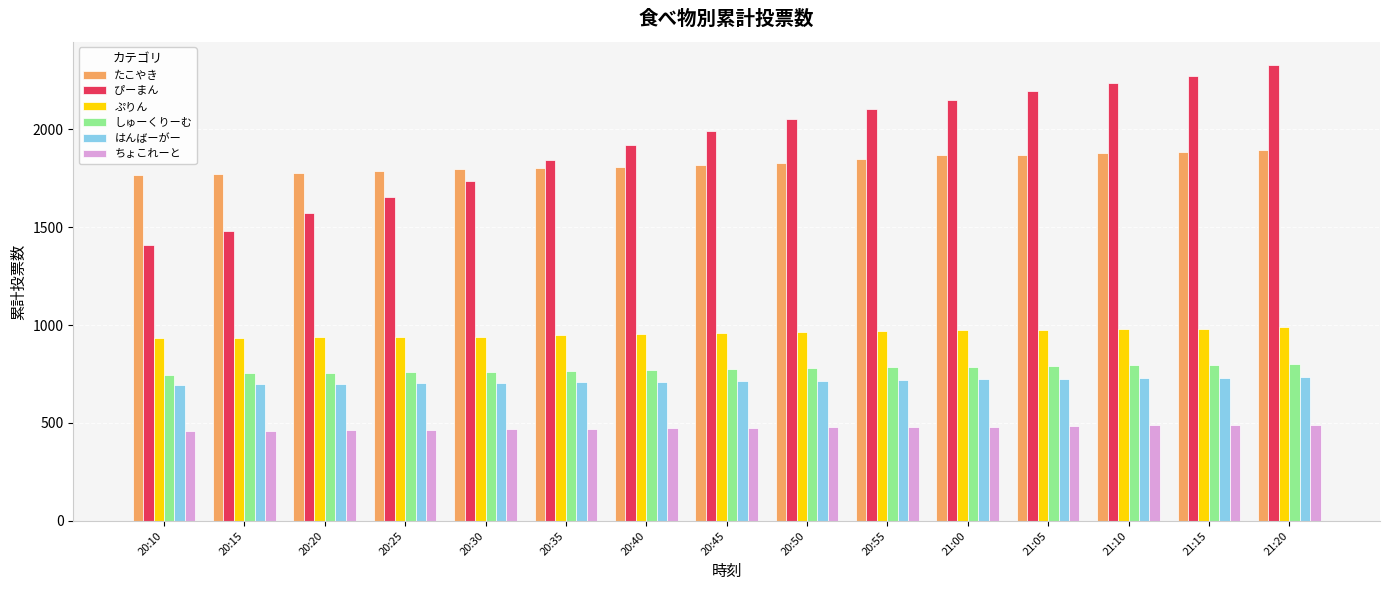

Which series has the largest total across all categories?

ぴーまん